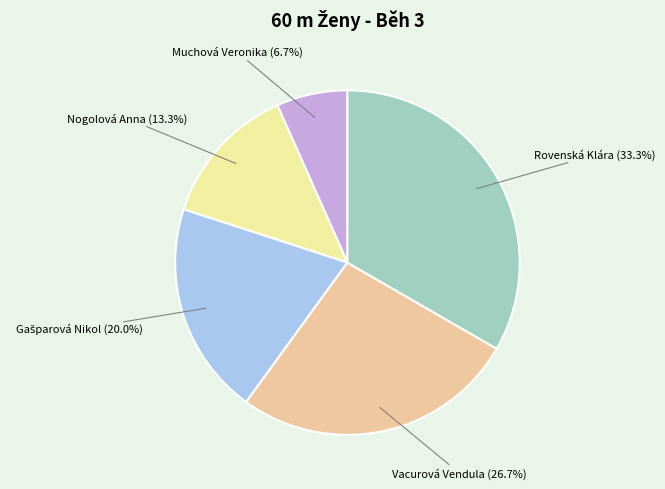

What is the ratio of the value at Nogolová Anna to the value at Muchová Veronika?

2.0